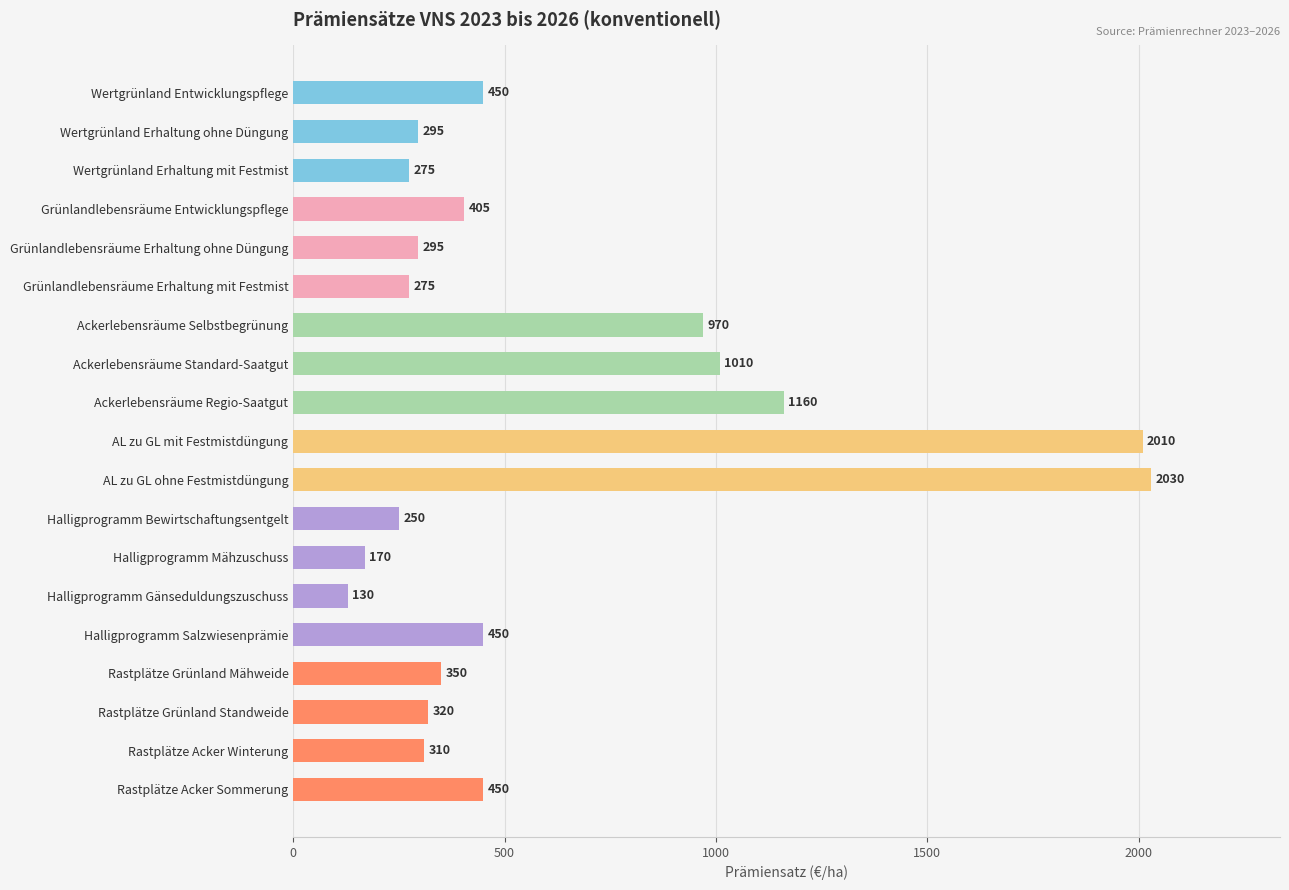

What is the sum of all values?

11605